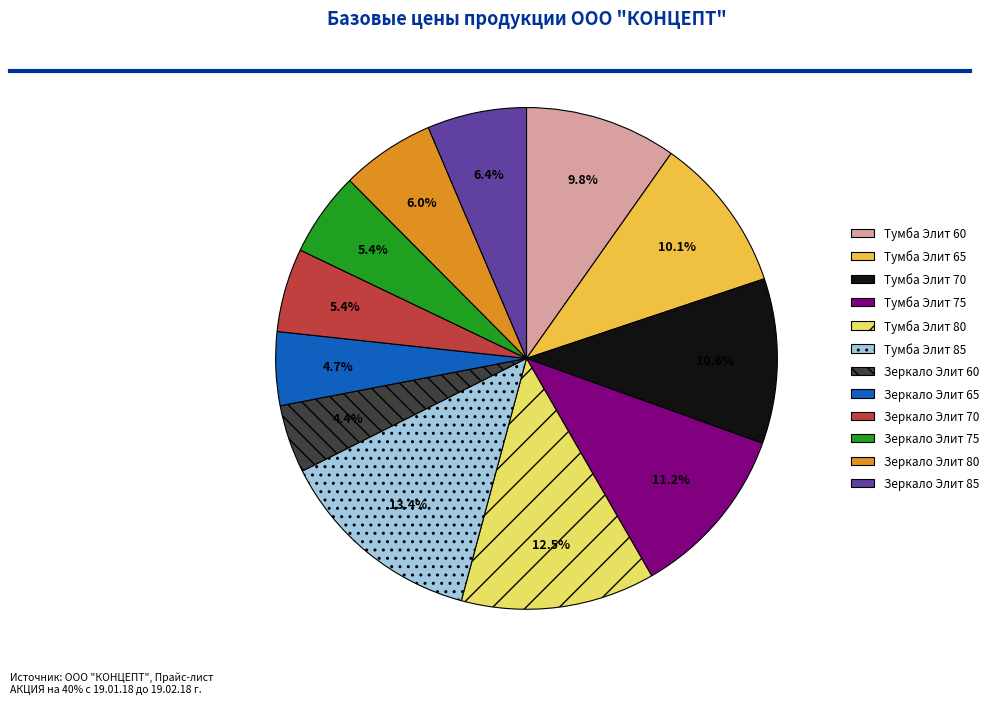

True or false: Тумба Элит 85 accounts for 6% of the total.

False